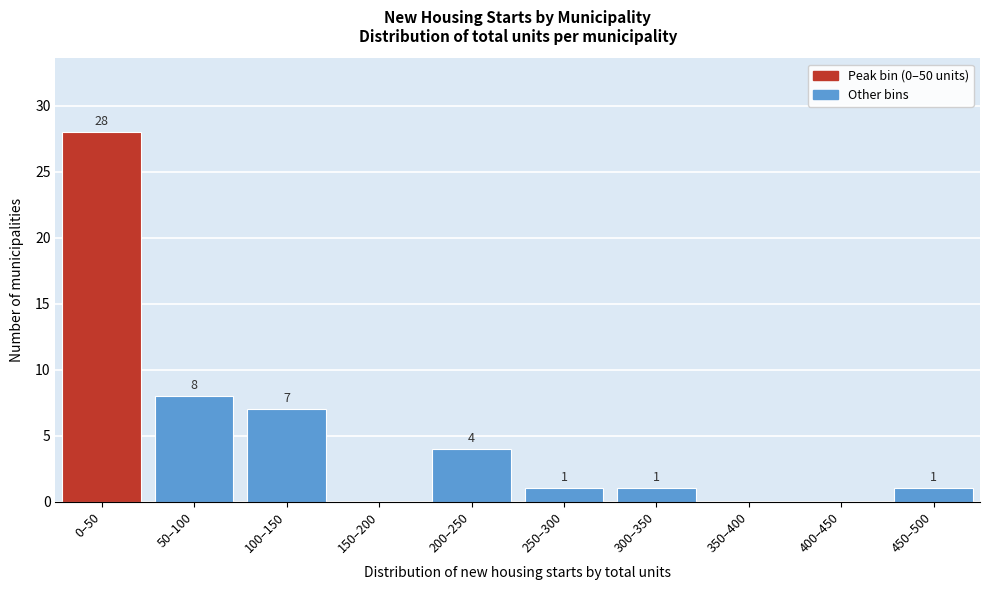

Reading left to right, transcribe all the data shown in this chart.

0–50=28	50–100=8	100–150=7	150–200=0	200–250=4	250–300=1	300–350=1	350–400=0	400–450=0	450–500=1